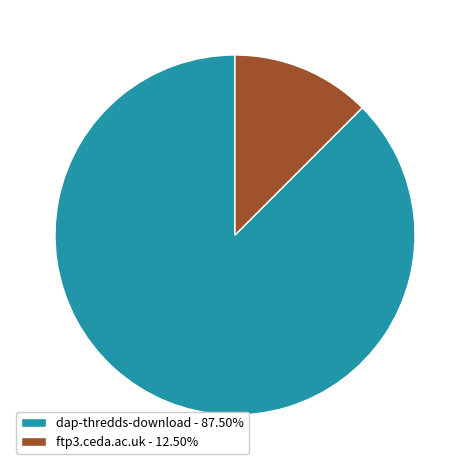

How many slices are in this pie chart?

2